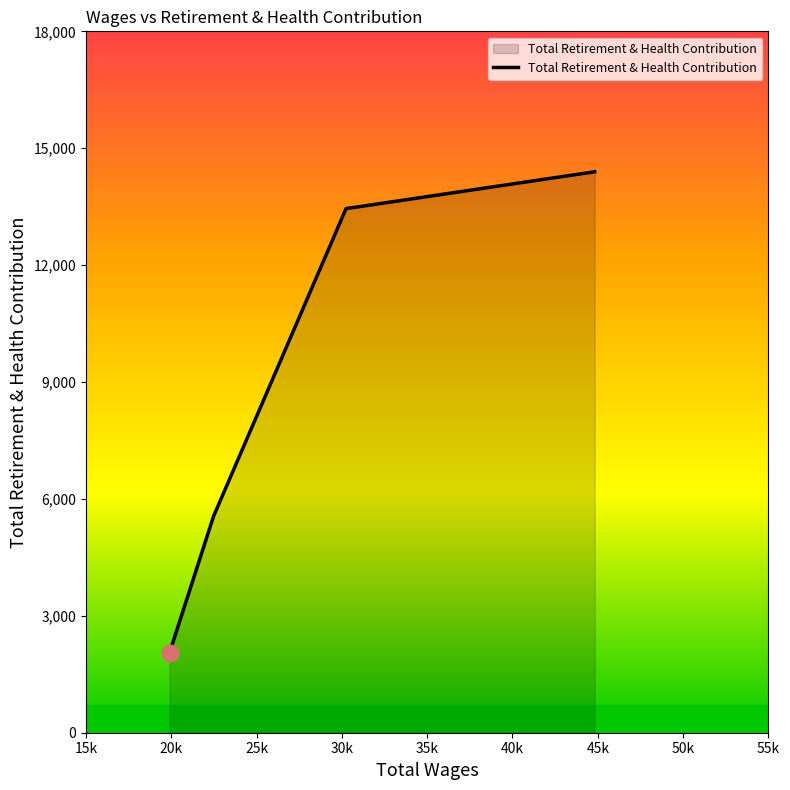

What is the maximum value shown in the chart?

14396